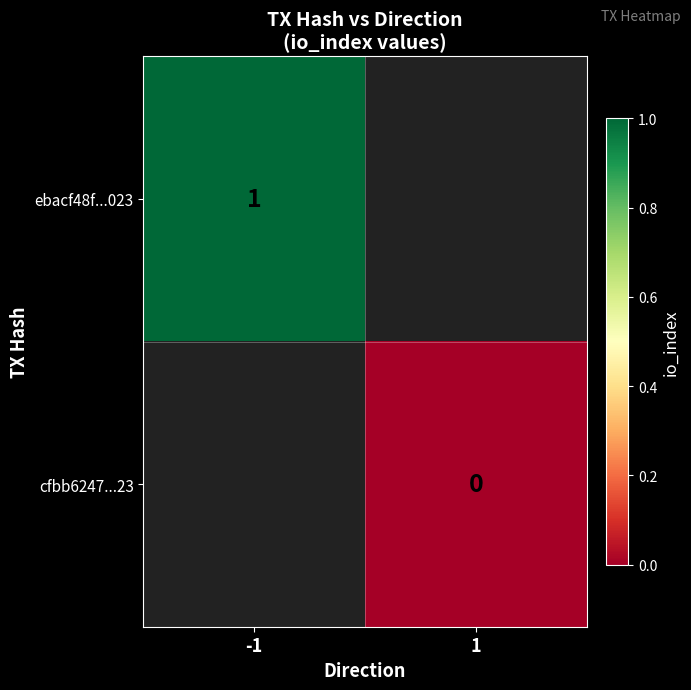

Which series has the widest spread of values?

ebacf48f...023